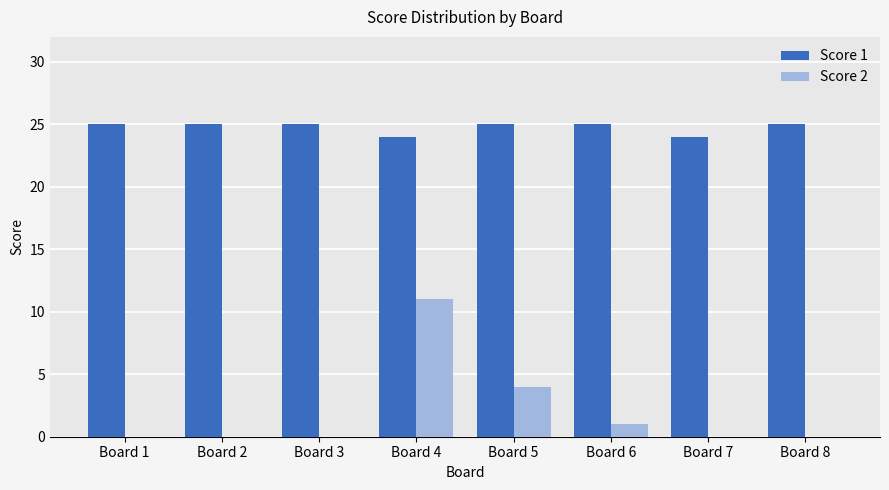

Reading left to right, what are all the values shown in this chart?

Score 1: Board 1=25	Board 2=25	Board 3=25	Board 4=24	Board 5=25	Board 6=25	Board 7=24	Board 8=25
Score 2: Board 1=0	Board 2=0	Board 3=0	Board 4=11	Board 5=4	Board 6=1	Board 7=0	Board 8=0